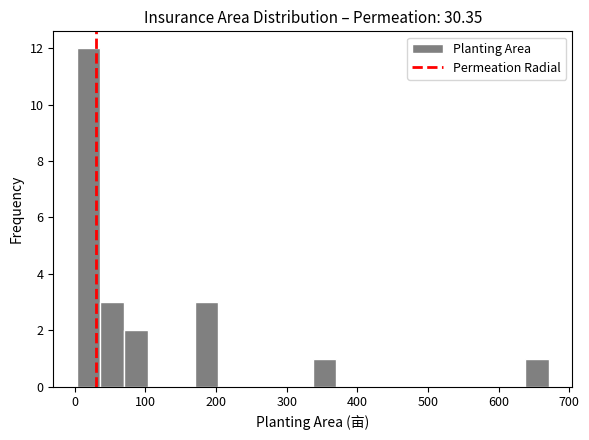

Read against the x-axis, roughly where is the centre of the tallest bar?

20